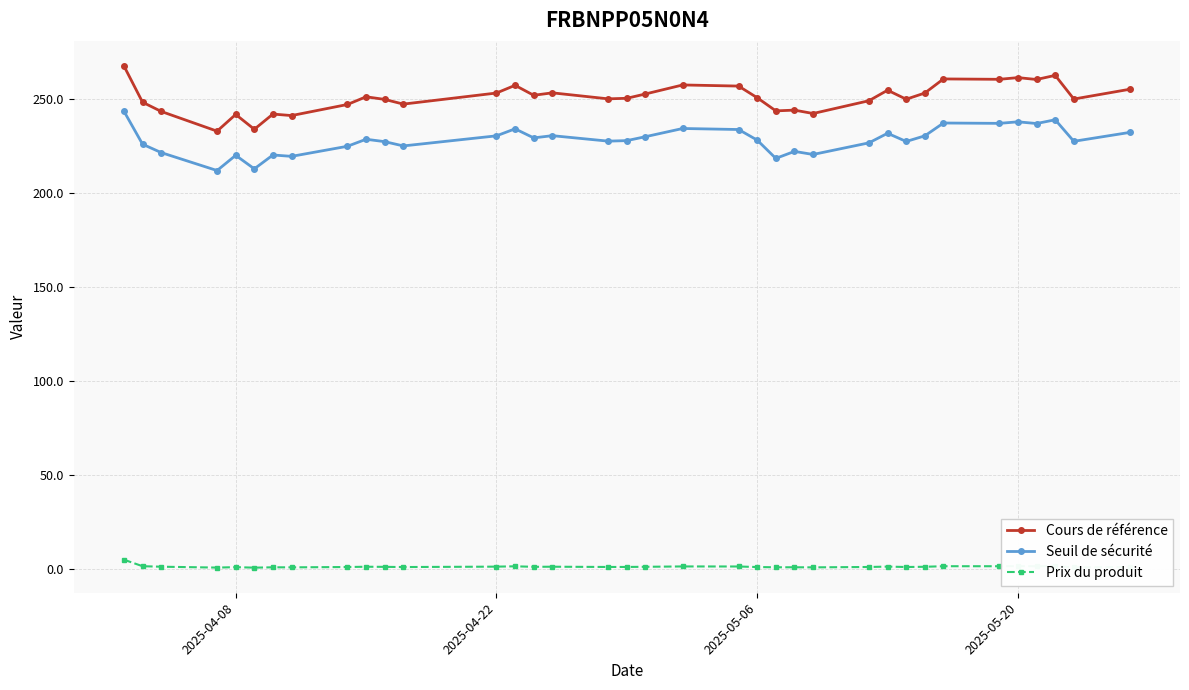

How many distinct data groups are displayed?

3